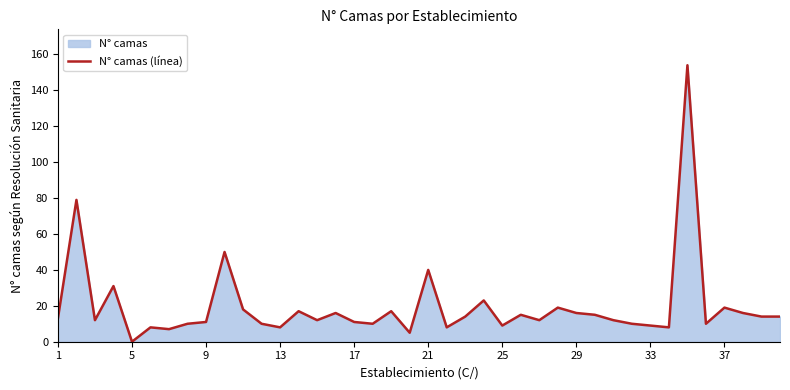

How many lines are shown in the chart?

1